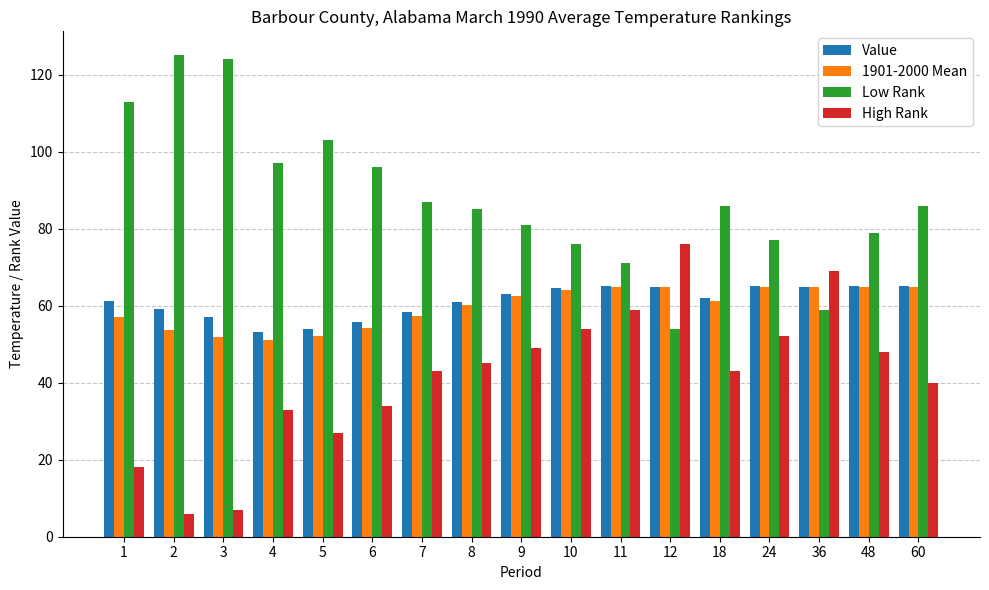

What is the value of the High Rank bar at the 12th from the left?

76.0